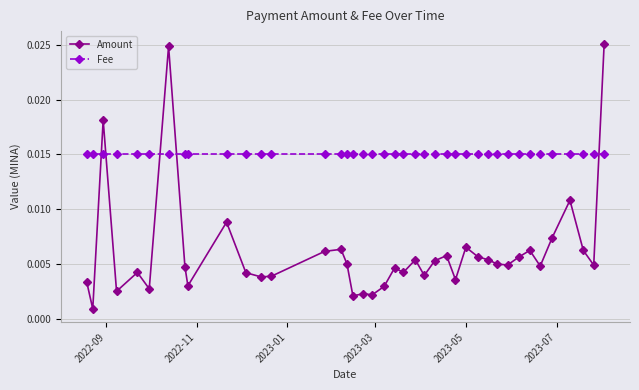

Which series has the widest spread of values?

Amount